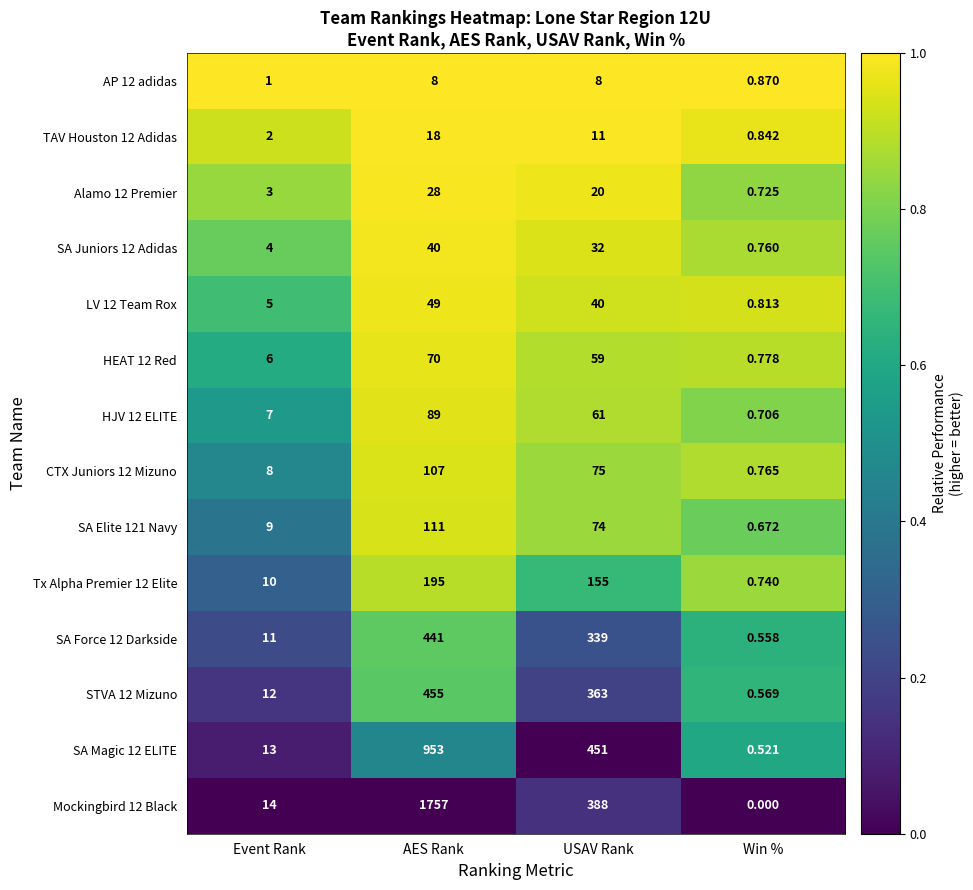

At which label does Tx Alpha Premier 12 Elite first exceed 155?

AES Rank